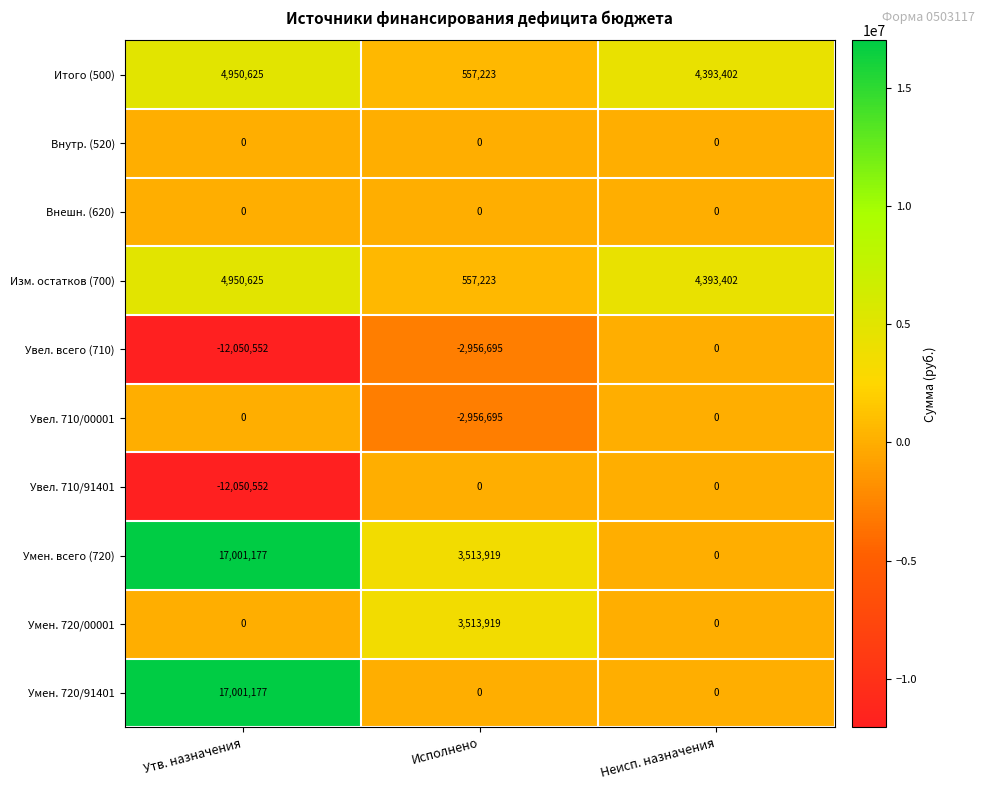

How many distinct data groups are displayed?

10